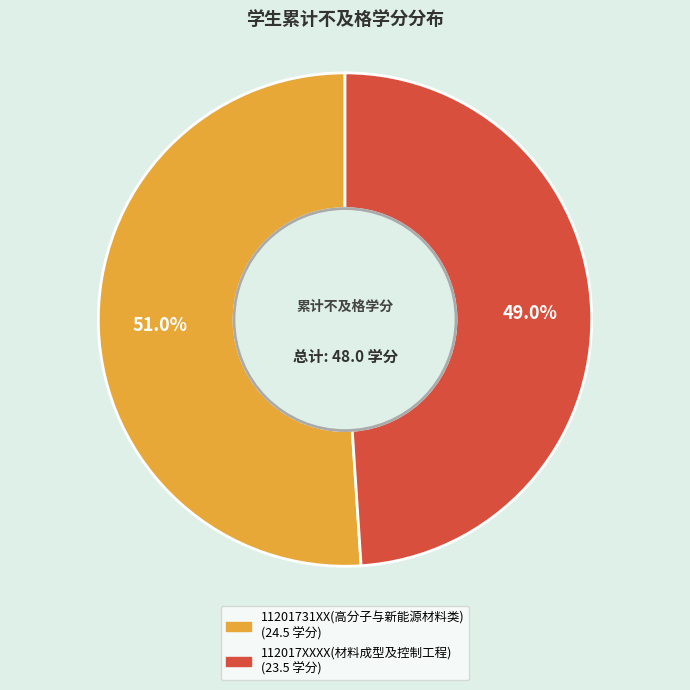

Which slice is the largest?

11201731XX(高分子与新能源材料类)